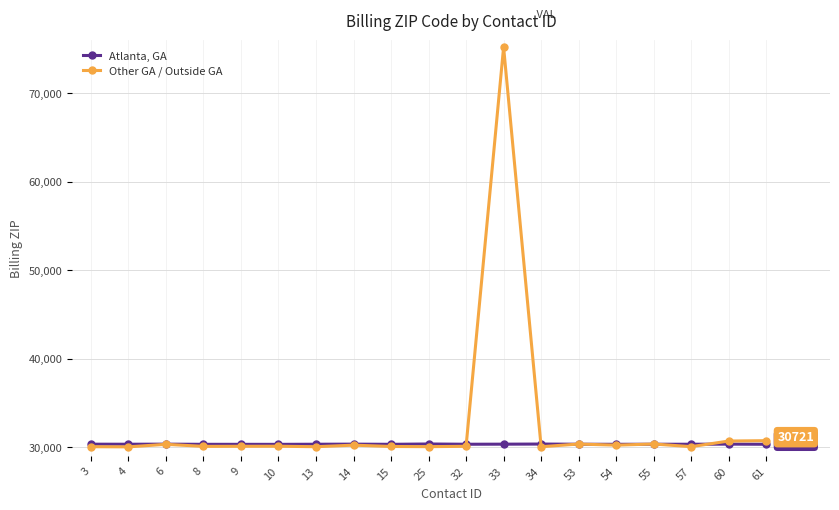

What is the difference between the Atlanta, GA values at 32 and 55?

1